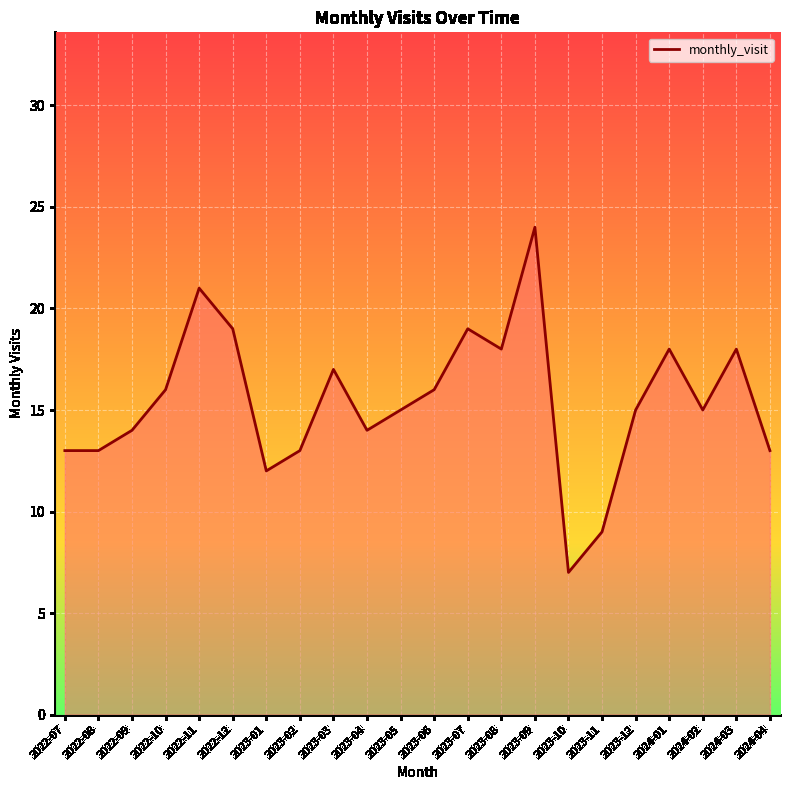

Reading left to right, transcribe all the data shown in this chart.

13	13	14	16	21	19	12	13	17	14	15	16	19	18	24	7	9	15	18	15	18	13